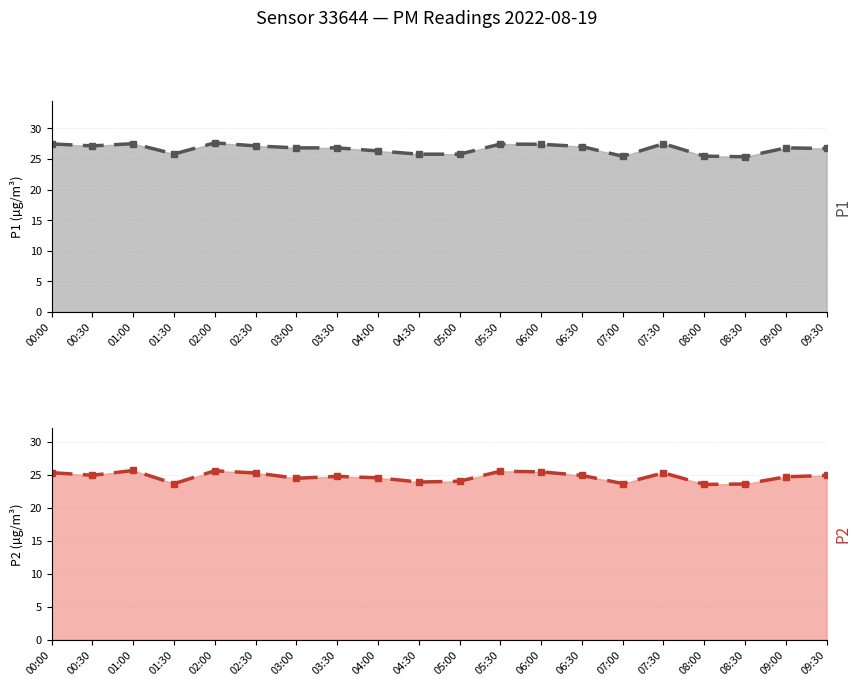

What is the difference between the maximum and second lowest values in the P1 series?

2.2